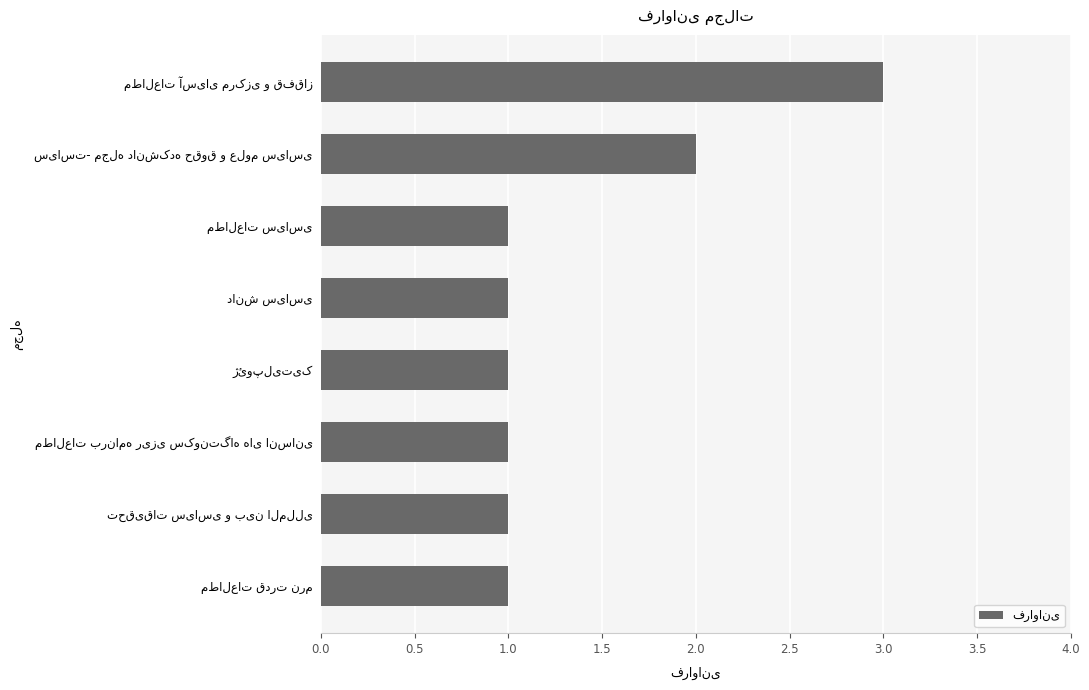

What is the value of the 4th bar from the top?

1